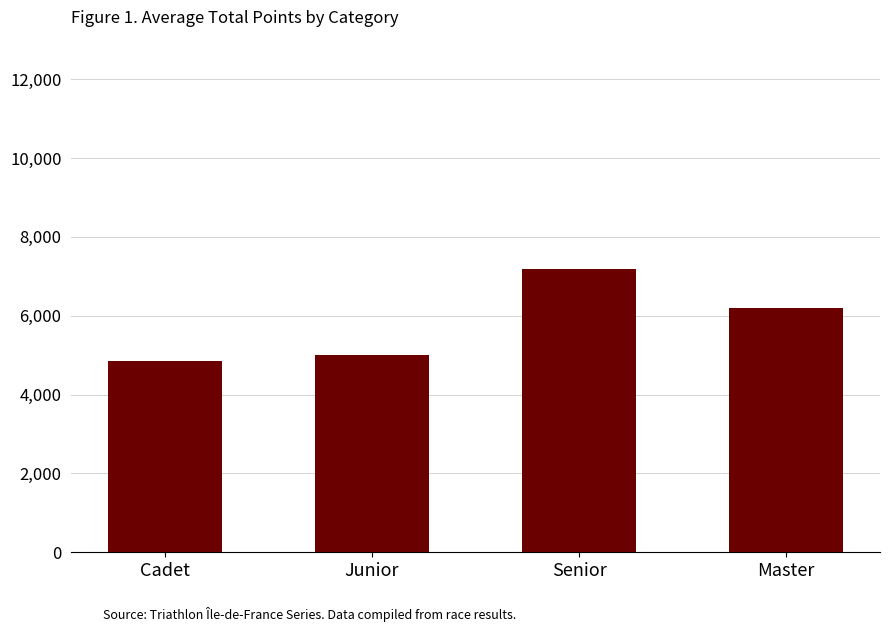

What is the greatest value displayed?

7176.7